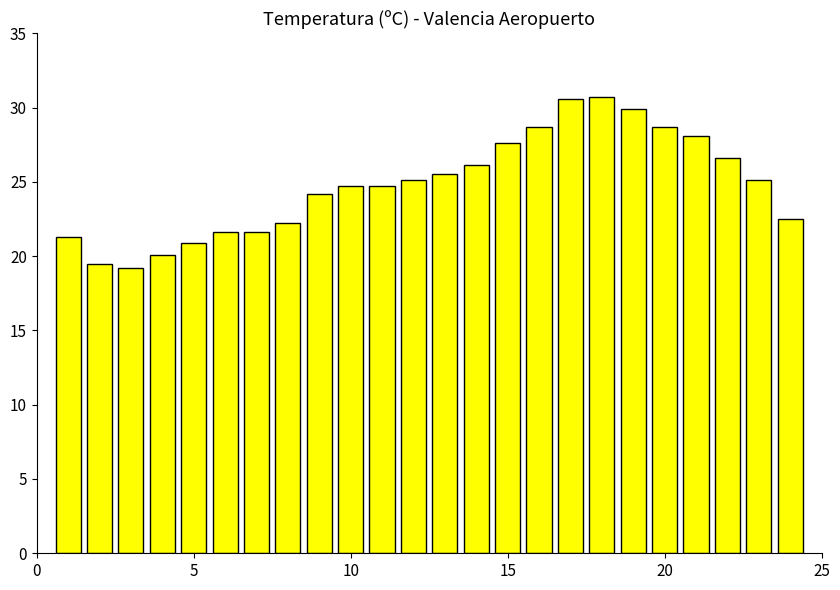

Are the bars horizontal?

No